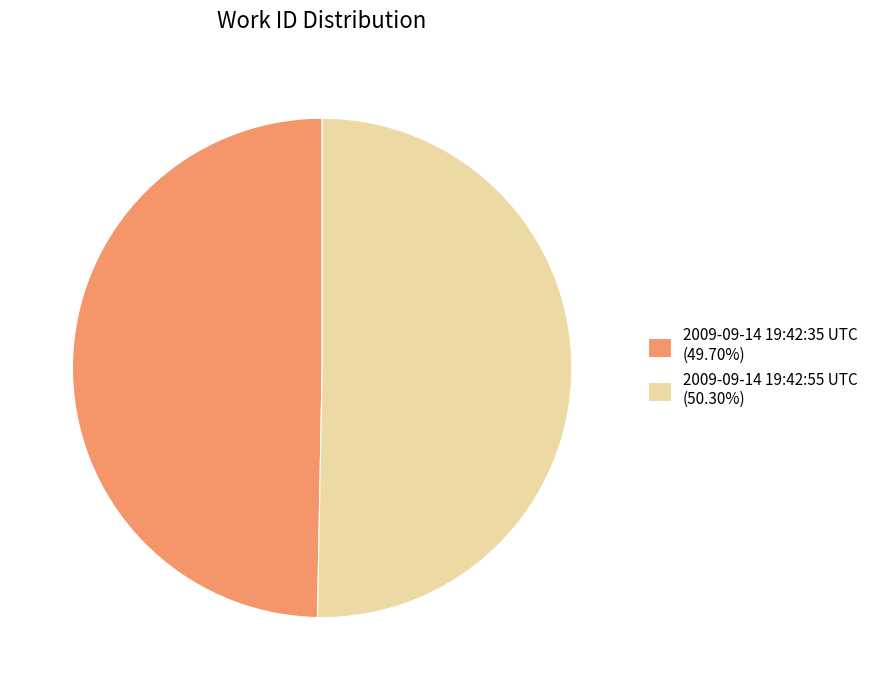

Approximately how many times larger is the value at 2009-09-14 19:42:55 UTC (50.30%) compared to 2009-09-14 19:42:35 UTC (49.70%)?

1.0